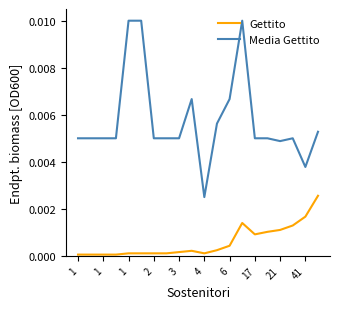

List the series in order of their overall mean, highest first.

Media Gettito, Gettito